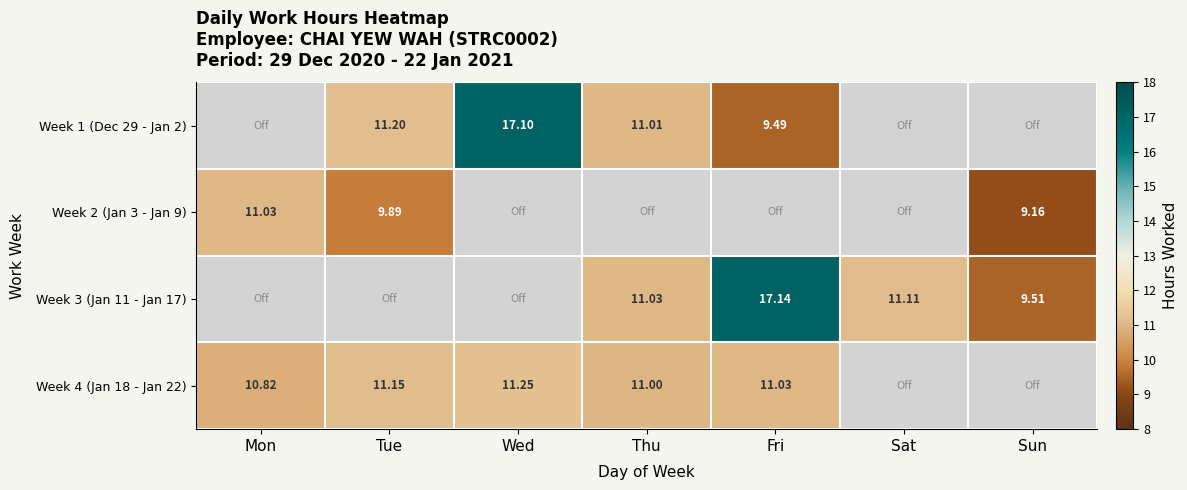

Is the value of Week 1 (Dec 29 - Jan 2) at Tue greater than the value of Week 2 (Jan 3 - Jan 9) at Sun?

Yes